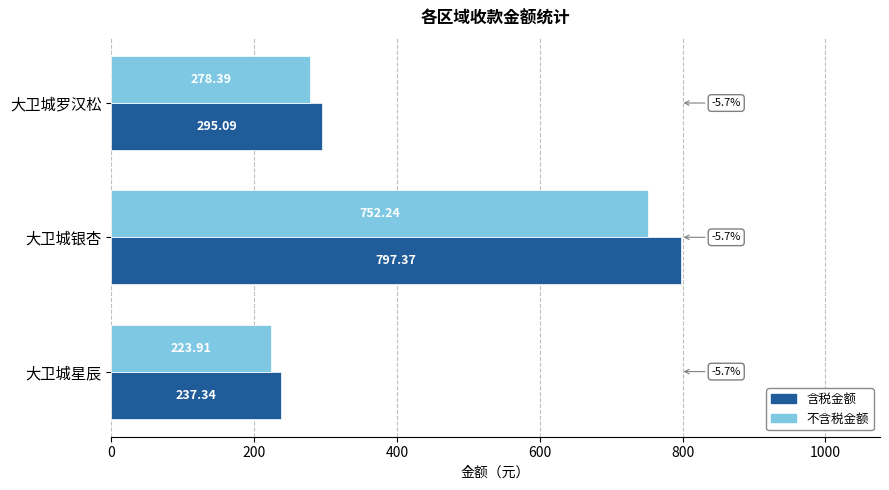

At which category is the sum across all series the highest?

大卫城银杏